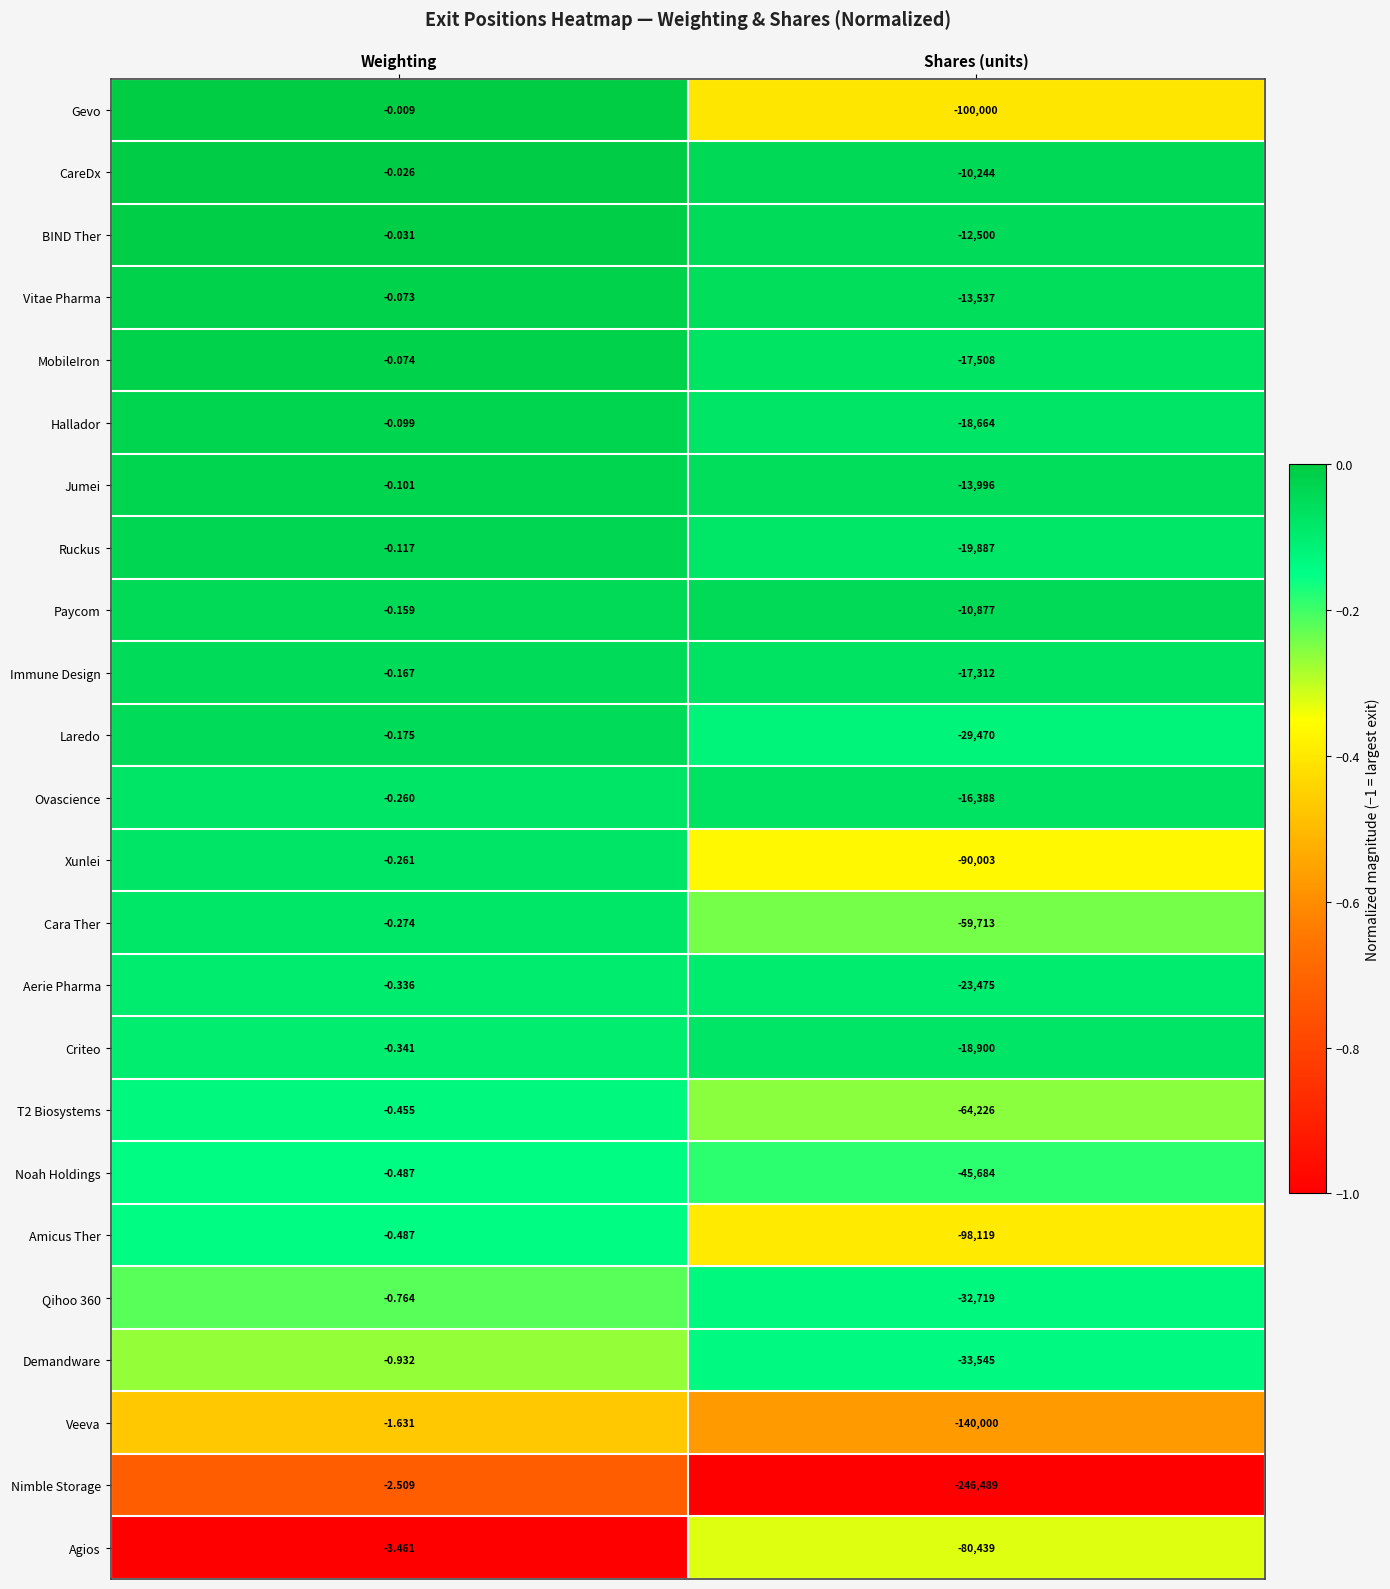

Which series has the widest spread of values?

Nimble Storage